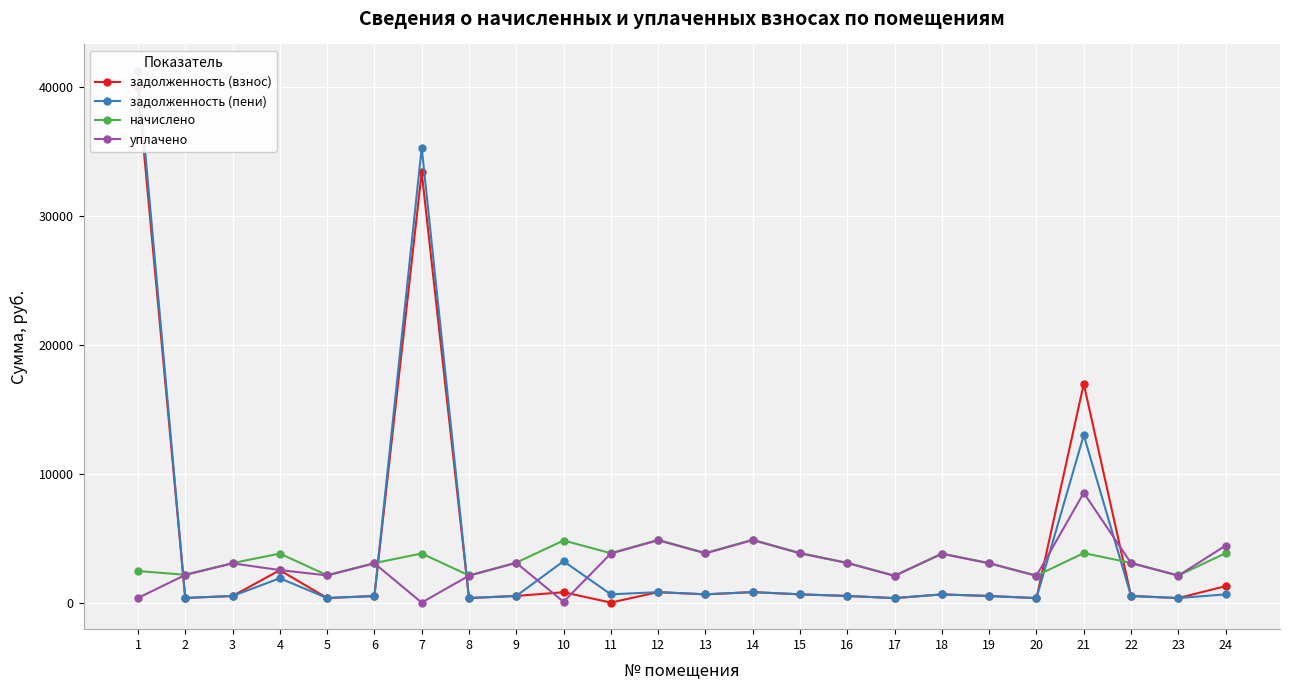

What is the lowest value of the начислено series?

2086.9